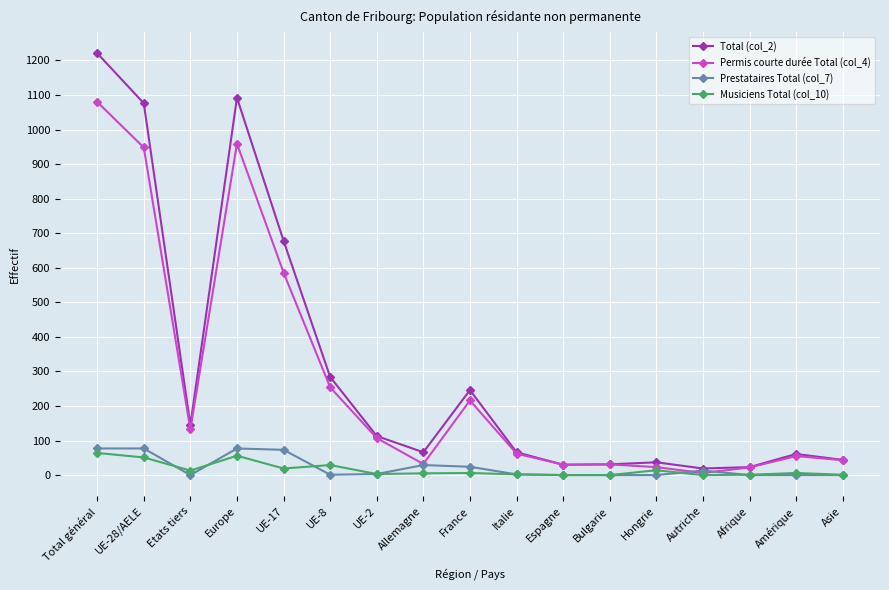

What is the total value across all series at UE-28/AELE?

2152